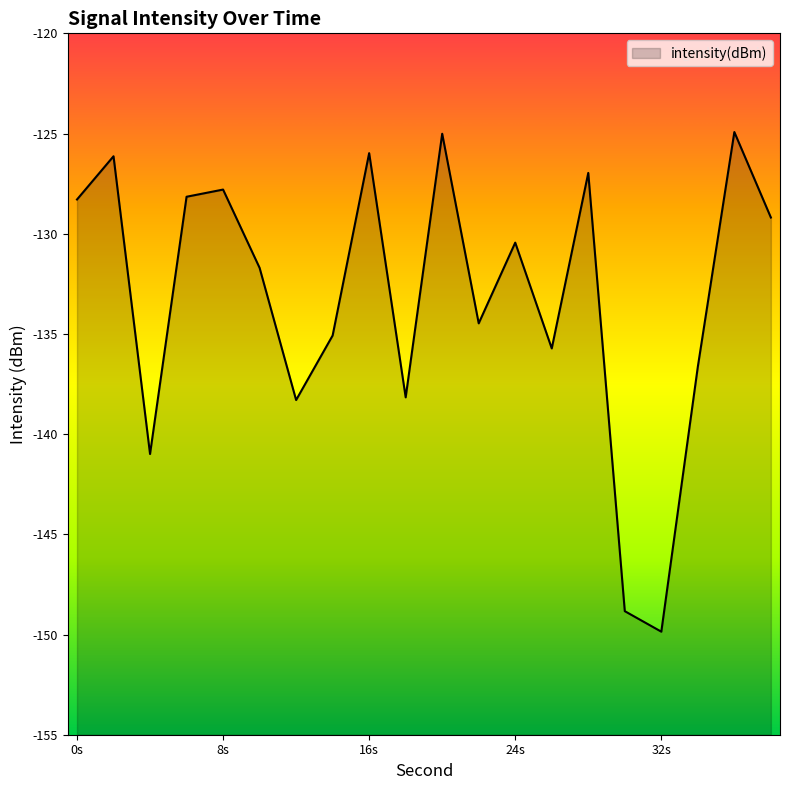

Which category has the highest value across all series?

36